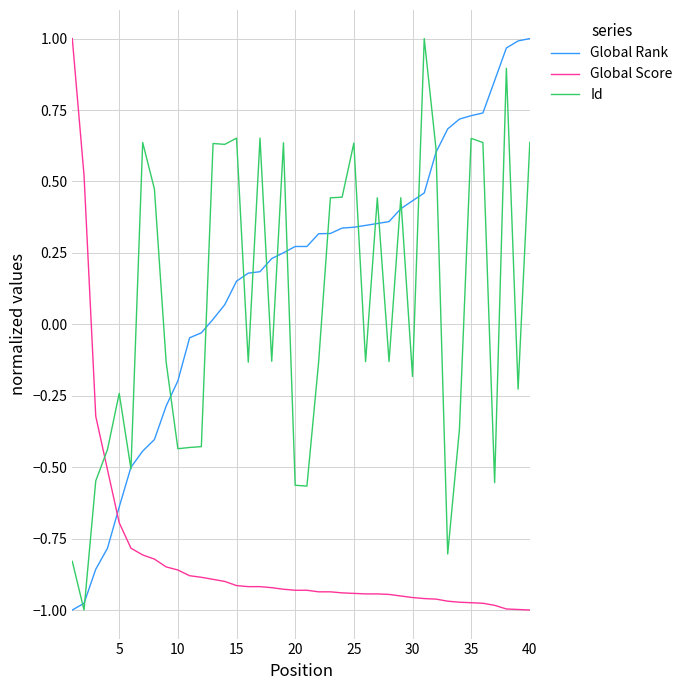

At how many categories does at least one series exceed 0?

32